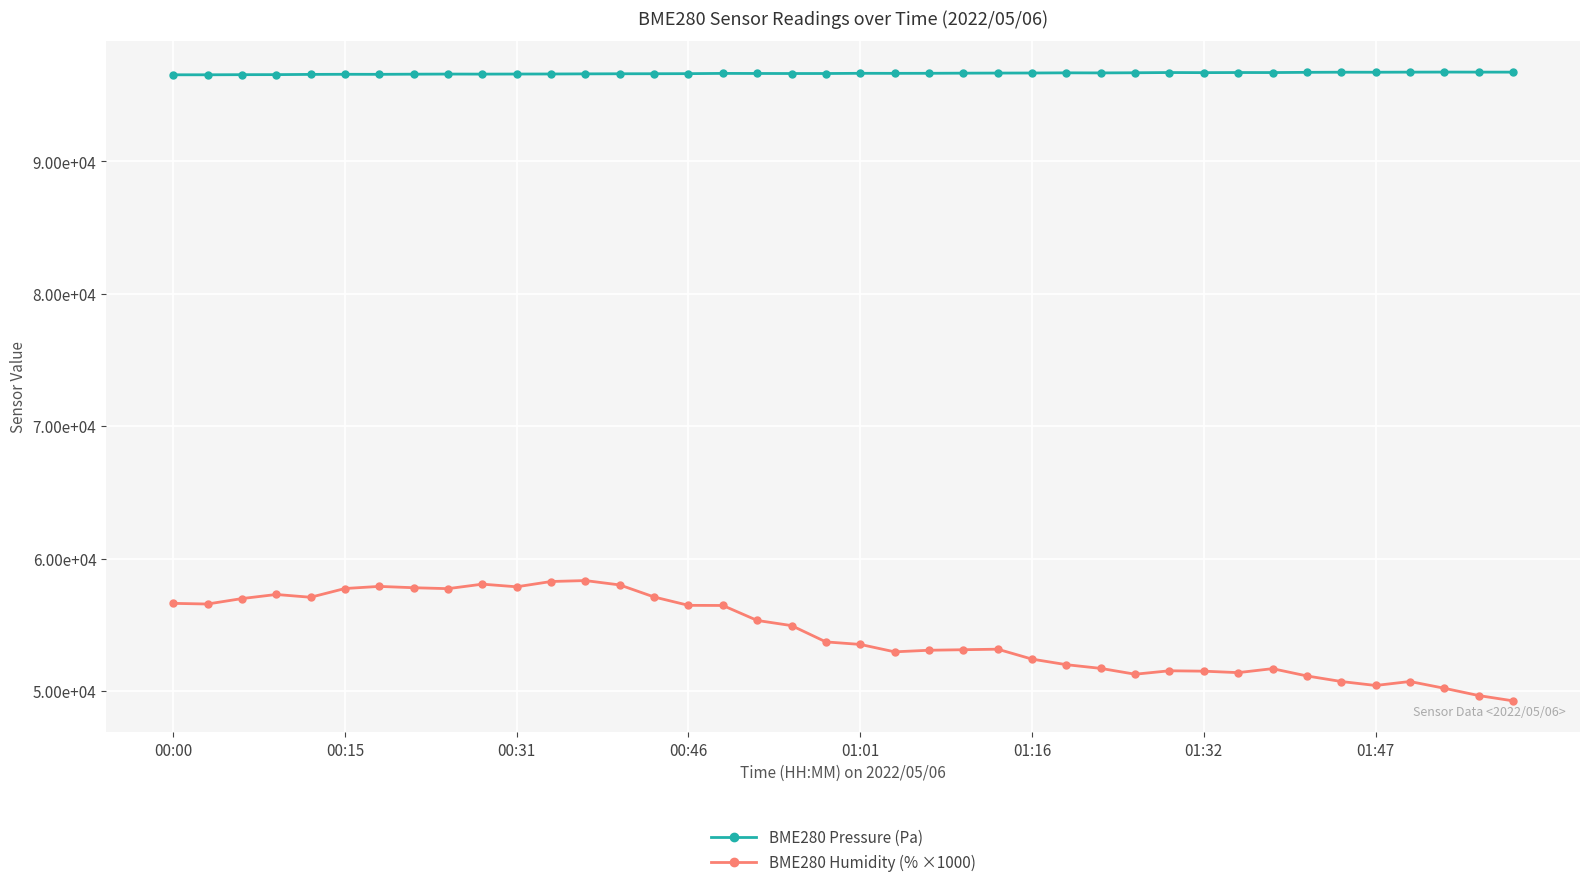

List the labels in order of BME280 Humidity (% ×1000) value, largest first.

12, 11, 9, 13, 01:32, 10, 01:47, 01:16, 8, 00:46, 14, 01:01, 00:31, 00:00, 00:15, 15, 16, 17, 18, 19, 20, 24, 23, 22, 21, 25, 26, 27, 32, 29, 30, 31, 28, 33, 34, 36, 35, 37, 38, 39